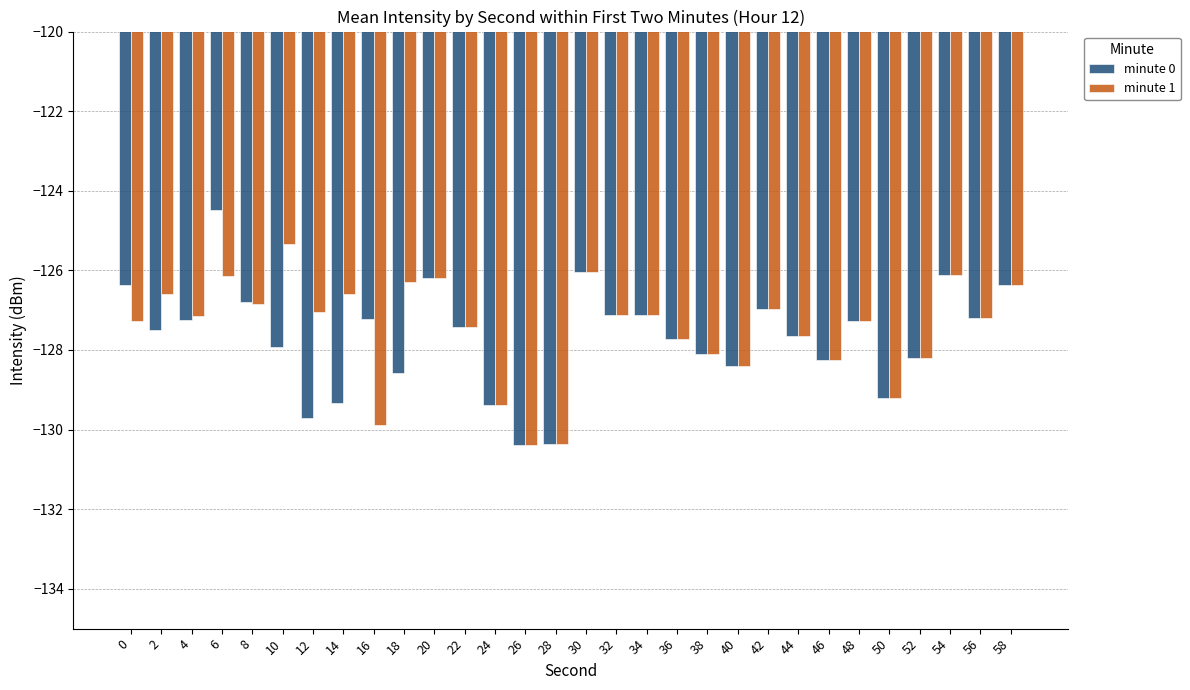

Rank the series by their maximum value, from highest to lowest.

minute 0, minute 1